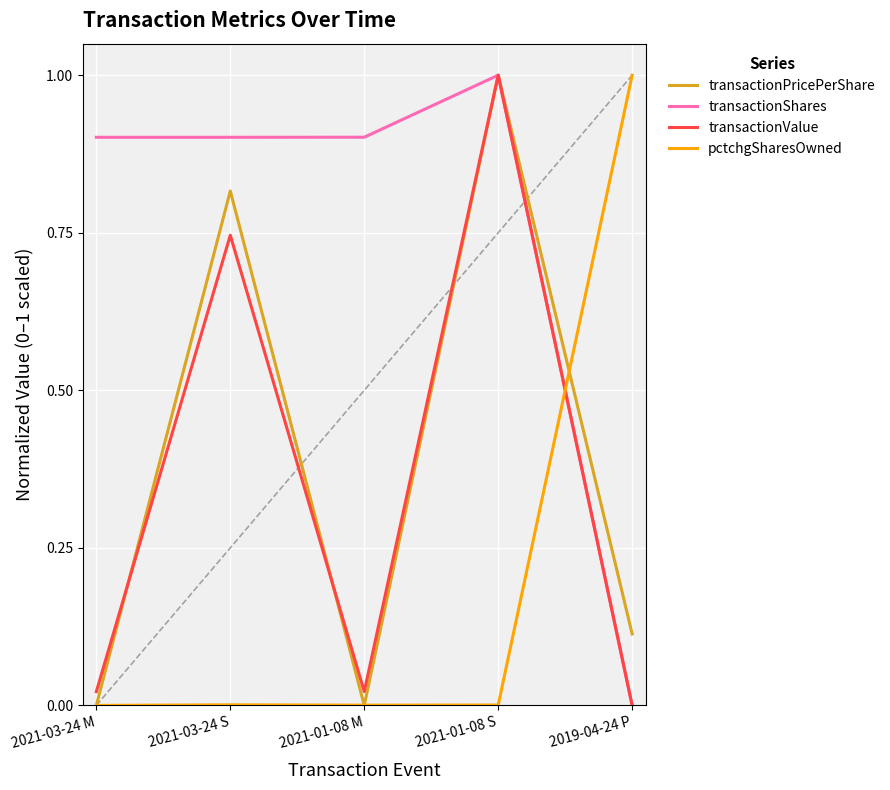

The value of transactionPricePerShare at 2019-04-24 P is 0.0. True or false?

False